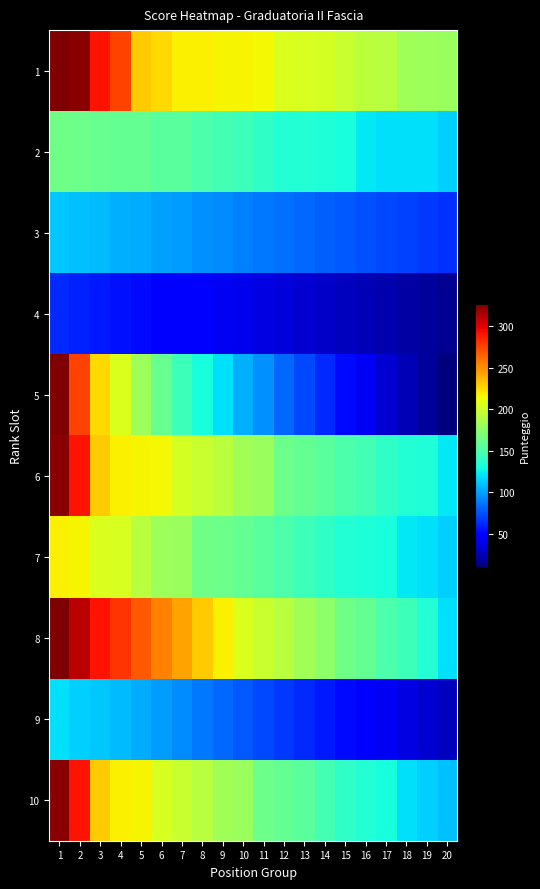

Reading left to right, transcribe all the data shown in this chart.

1: 1=327	2=324	3=292	4=275	5=230	6=225	7=218	8=217	9=216	10=216	11=215	12=205	13=204	14=203	15=197	16=193	17=192	18=183	19=181	20=180
2: 1=164	2=163	3=160	4=159	5=159	6=156	7=156	8=150	9=147	10=144	11=139	12=134	13=134	14=133	15=131	16=122	17=120	18=120	19=120	20=115
3: 1=112	2=110	3=108	4=105	5=103	6=100	7=98	8=95	9=93	10=90	11=88	12=85	13=83	14=80	15=78	16=75	17=73	18=70	19=68	20=65
4: 1=63	2=60	3=58	4=55	5=53	6=50	7=48	8=45	9=43	10=40	11=38	12=35	13=33	14=30	15=28	16=25	17=23	18=20	19=18	20=15
5: 1=327	2=275	3=225	4=205	5=181	6=160	7=144	8=131	9=120	10=105	11=95	12=83	13=73	14=63	15=53	16=43	17=33	18=25	19=18	20=10
6: 1=324	2=292	3=230	4=218	5=216	6=215	7=203	8=197	9=193	10=183	11=180	12=163	13=159	14=156	15=150	16=147	17=139	18=134	19=133	20=122
7: 1=217	2=216	3=205	4=204	5=192	6=181	7=180	8=164	9=163	10=159	11=156	12=150	13=144	14=139	15=134	16=133	17=131	18=122	19=120	20=115
8: 1=327	2=310	3=292	4=280	5=268	6=255	7=243	8=230	9=217	10=205	11=197	12=192	13=183	14=175	15=164	16=159	17=150	18=144	19=134	20=120
9: 1=120	2=115	3=112	4=108	5=103	6=98	7=93	8=88	9=83	10=78	11=73	12=68	13=63	14=58	15=53	16=48	17=43	18=38	19=33	20=28
10: 1=324	2=292	3=230	4=218	5=216	6=204	7=197	8=192	9=183	10=180	11=163	12=159	13=156	14=147	15=139	16=134	17=131	18=120	19=115	20=110